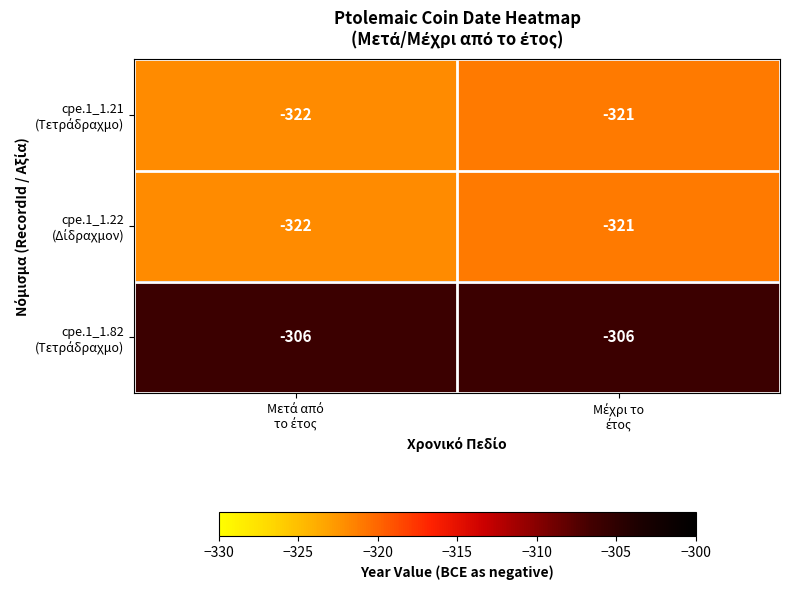

How many series are shown in this chart?

3